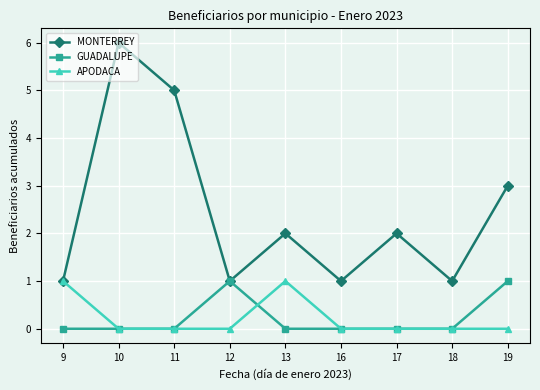

At 13, list the series in order from smallest to largest.

GUADALUPE, APODACA, MONTERREY